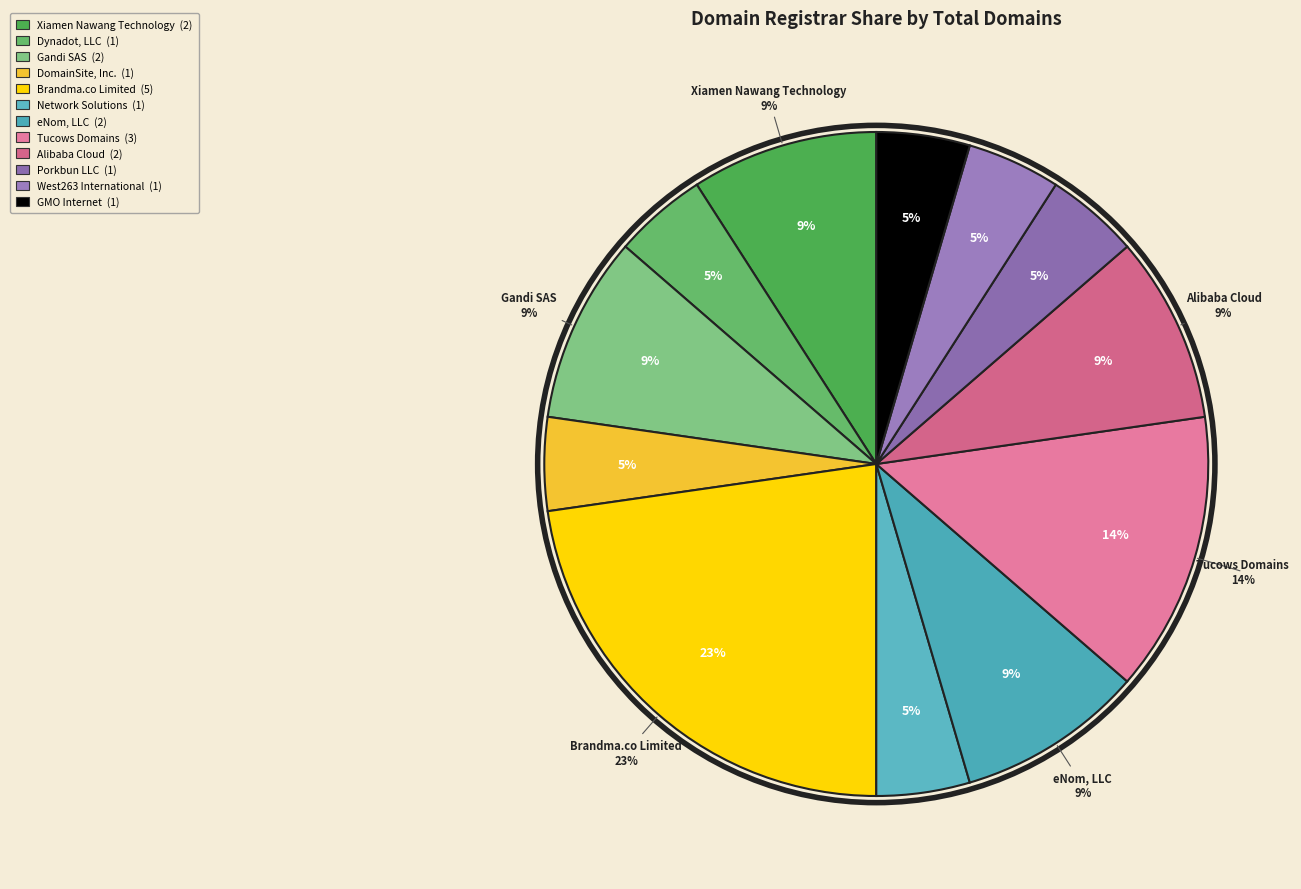

Count the number of slices in the pie.

12